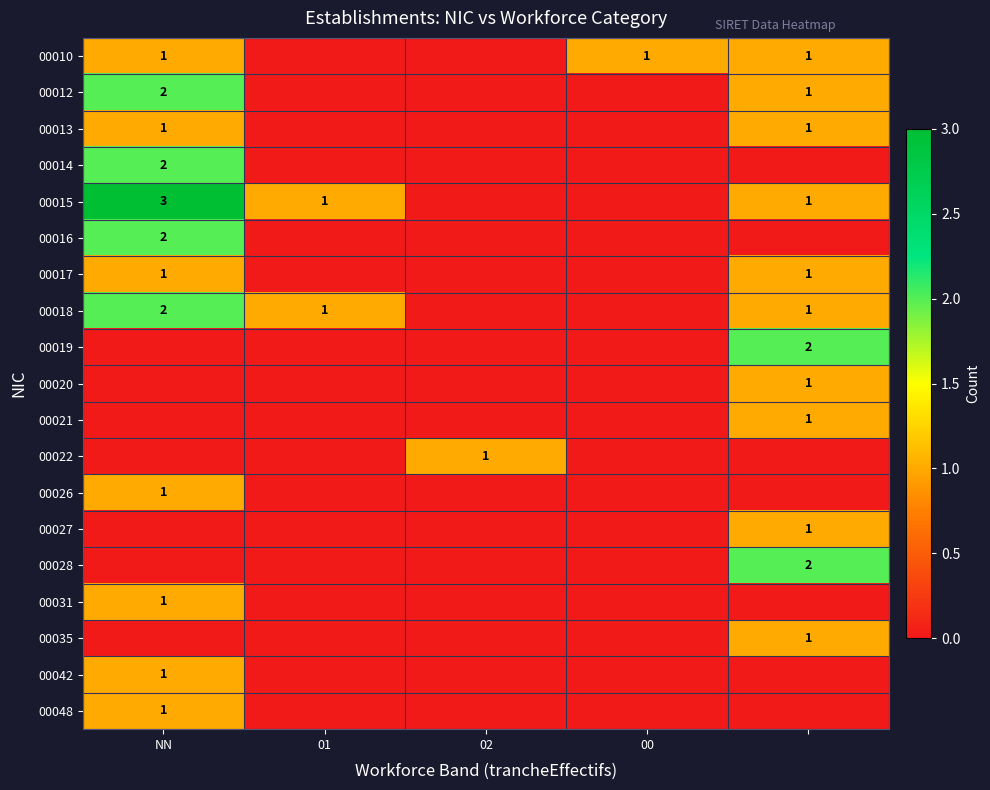

Is the value of 00015 at 01 greater than the value of 00012 at NN?

No